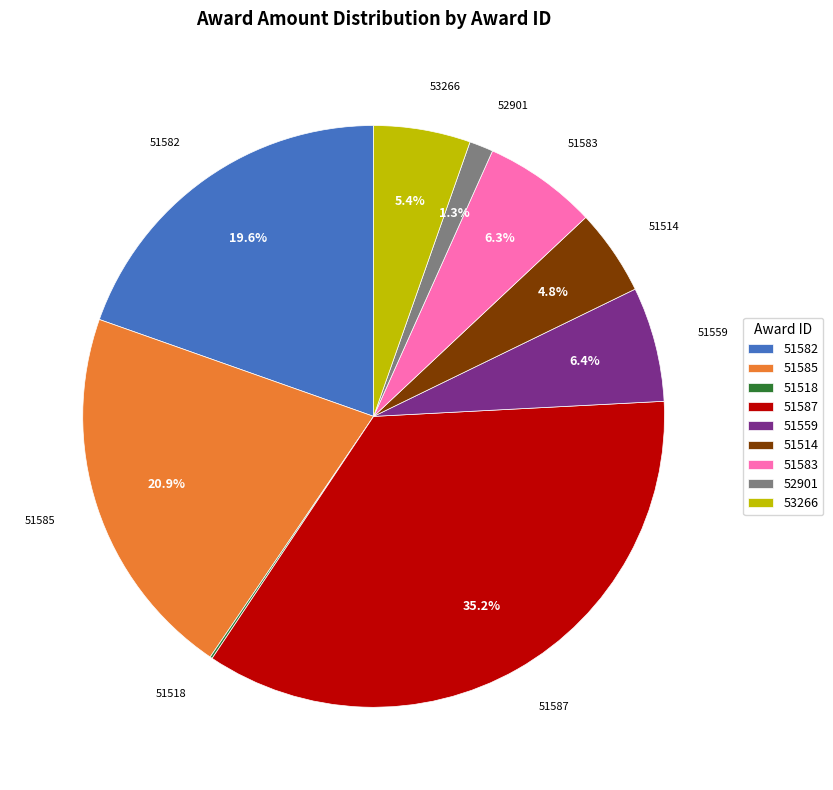

What is the largest slice in the pie chart?

51587